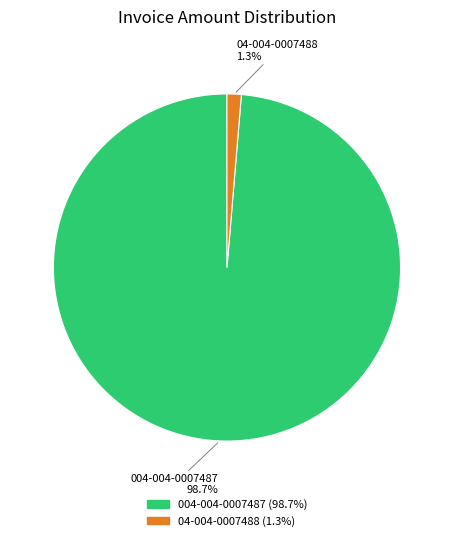

What is the smallest slice in the pie chart?

04-004-0007488